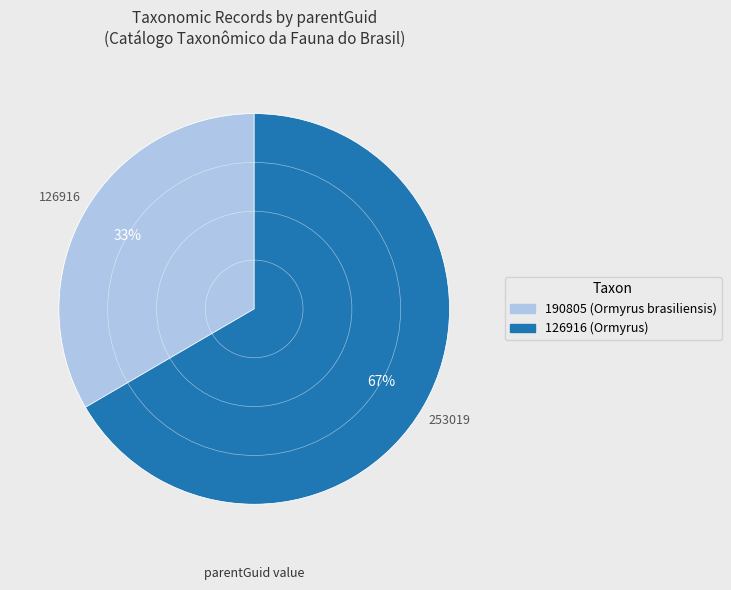

Which category has the biggest portion of the pie?

126916 (Ormyrus)